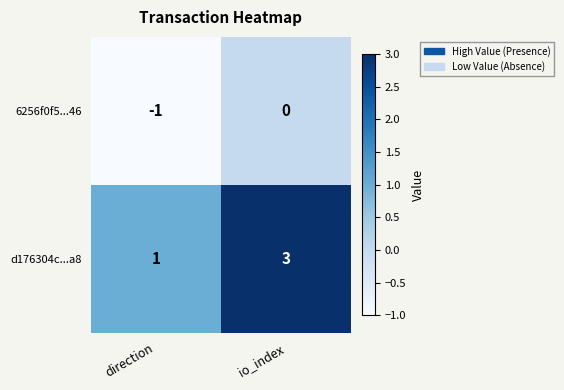

Count the number of data series in this chart.

2